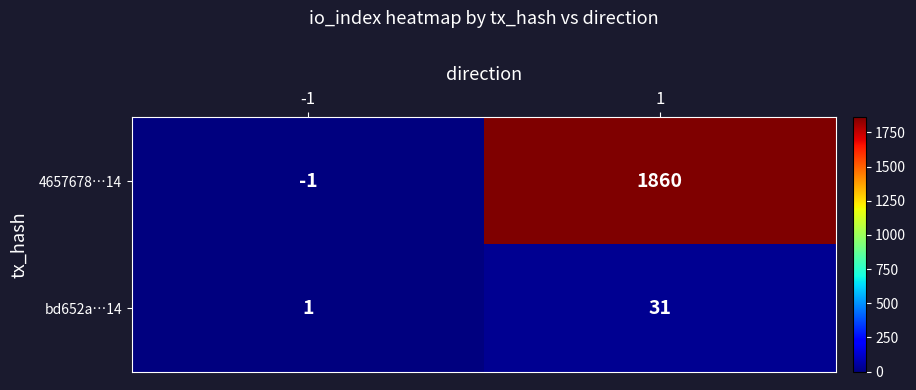

The value of bd652a…14 at 1 is 31. True or false?

True